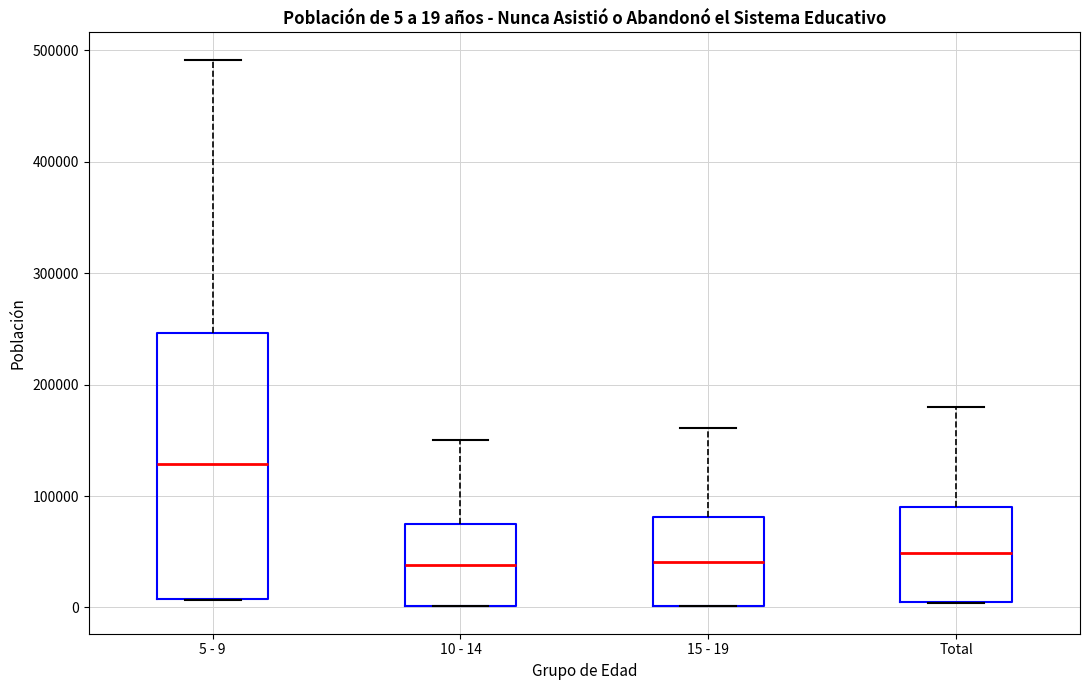

Comparing the boxes themselves (not the whiskers), which one is the tallest?

5 - 9